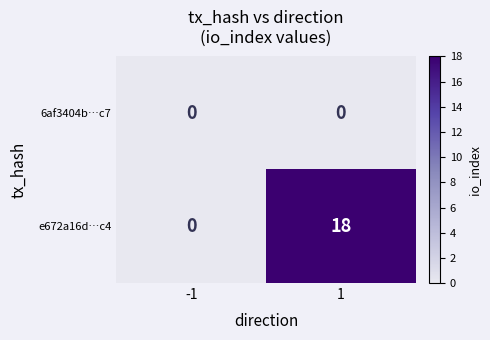

Which series has the widest spread of values?

e672a16d…c4